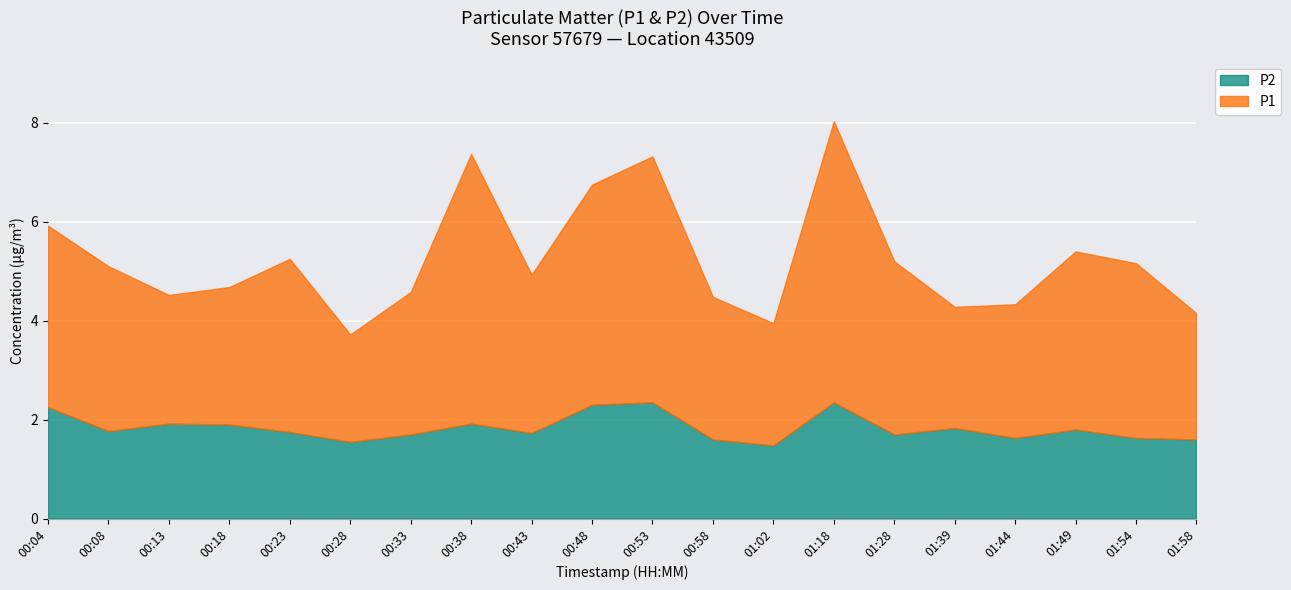

What are all the series names shown in the legend?

P2, P1